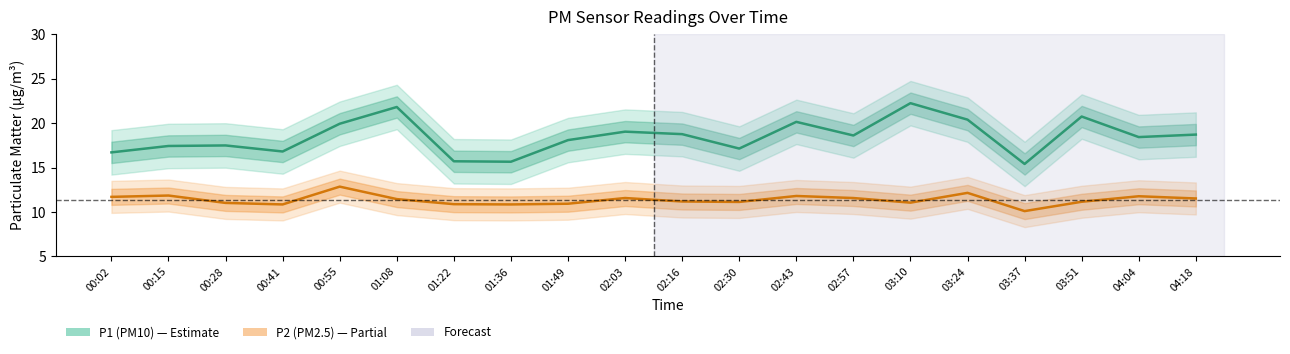

What is the difference between the maximum and second lowest values in the P2 (PM2.5) series?

2.0